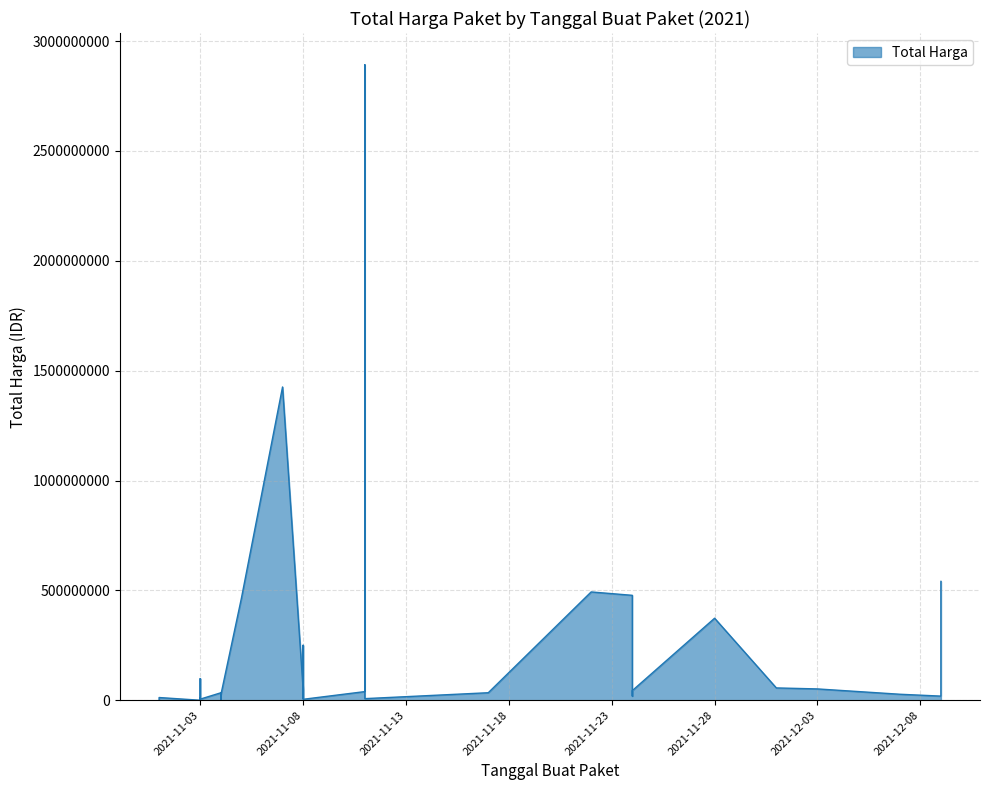

What is the smallest value displayed?

78000